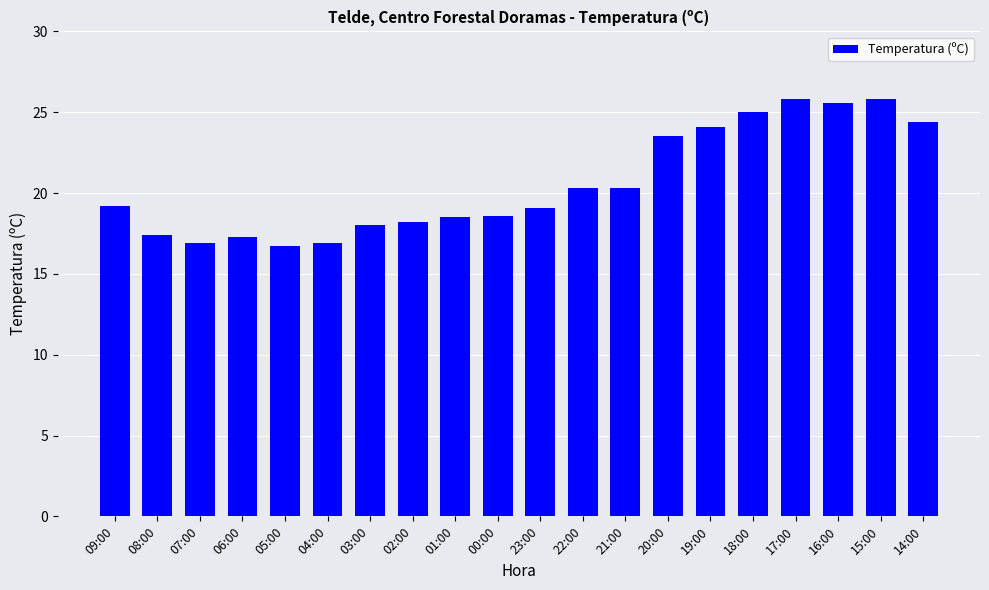

What is the smallest value displayed?

16.7